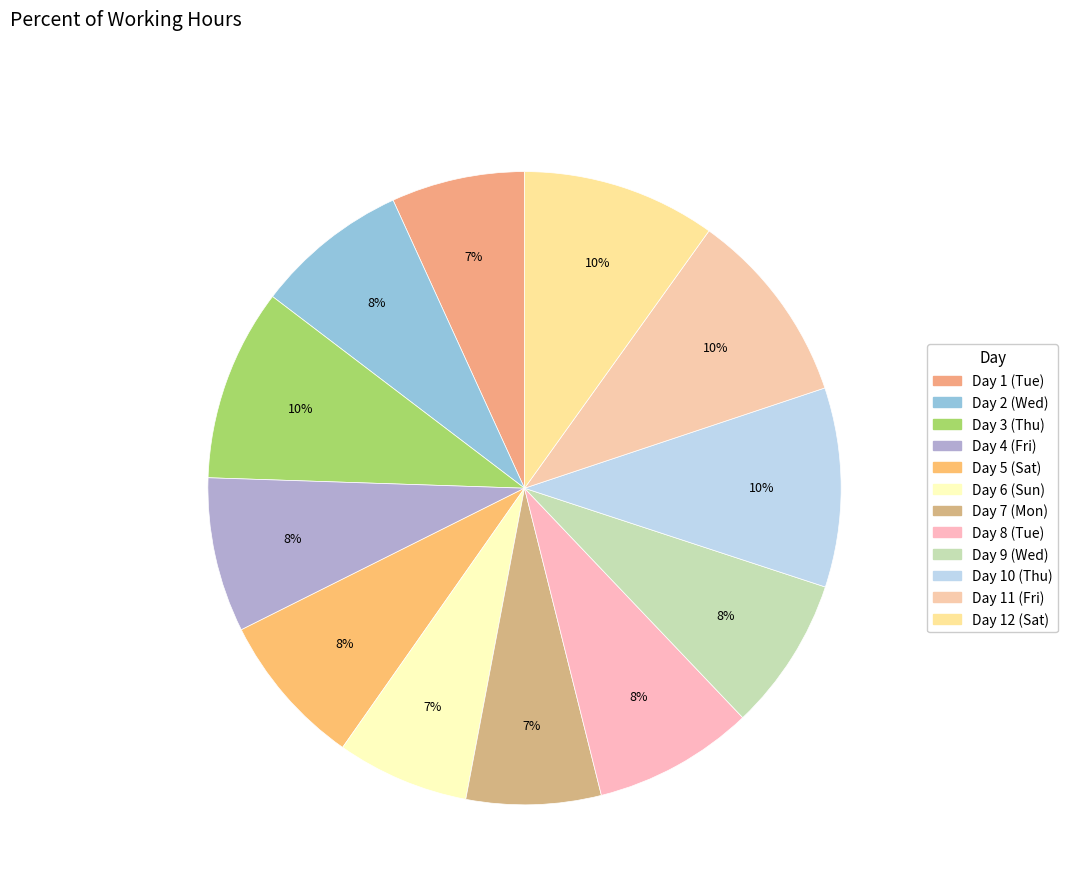

What percentage do Day 12 (Sat) and Day 10 (Thu) together represent?

20.1%